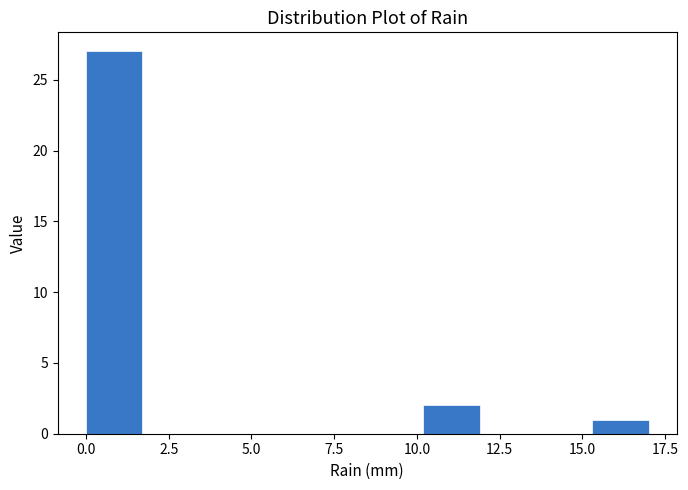

Around what value on the x-axis is the tallest bar? Give the approximate position of its centre, as read against the axis.

1.0